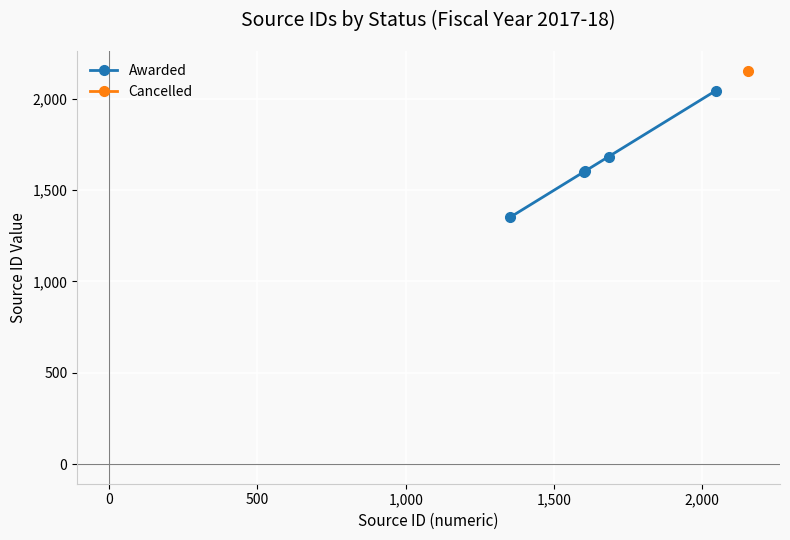

What is the average value?

1657